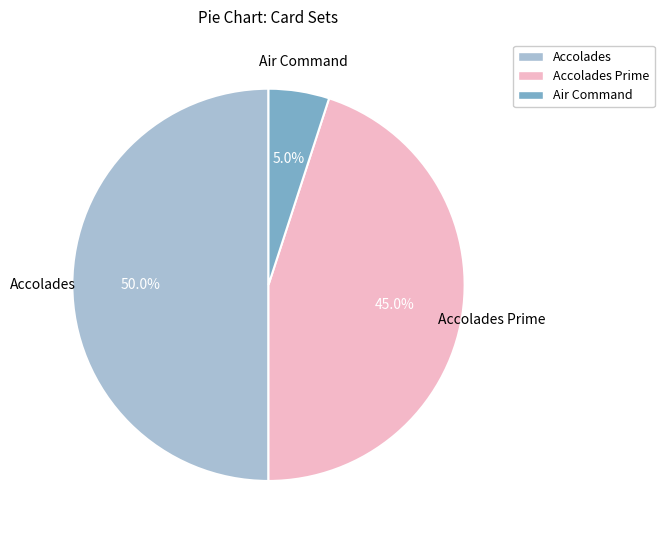

Is it true that Accolades is 37% of the pie?

False